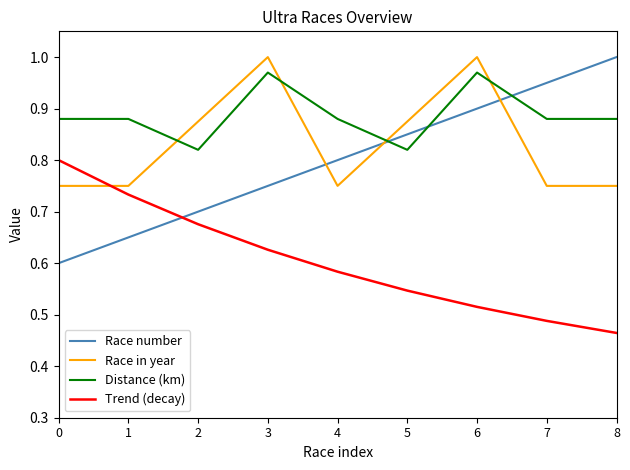

Which series changed the most between 5 and 7?

Race in year